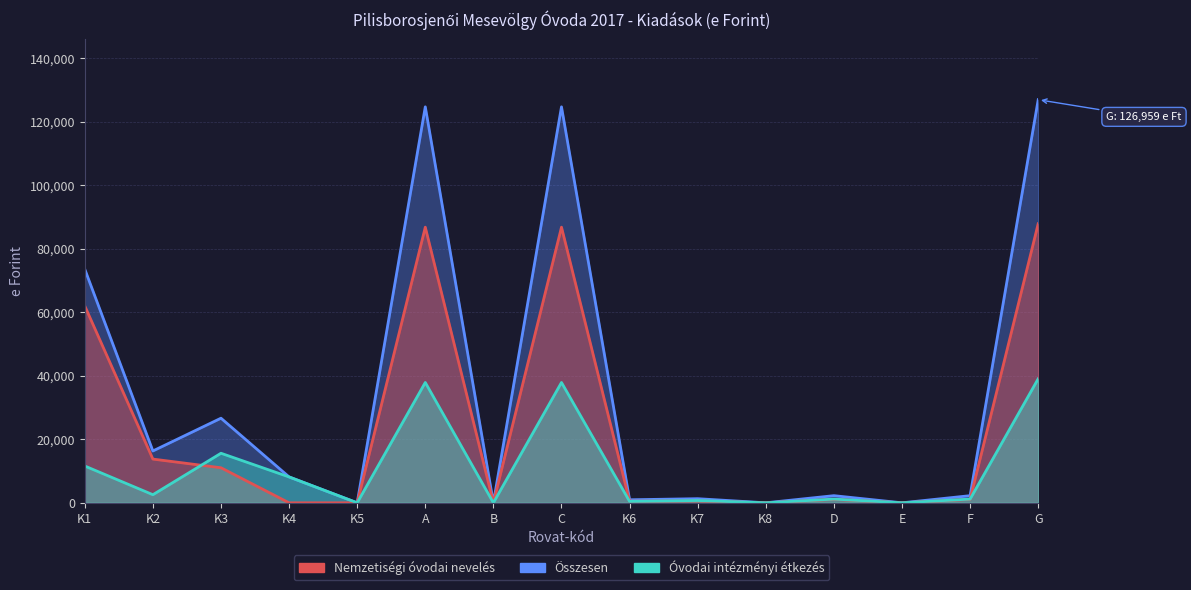

What are all the series names shown in the legend?

Nemzetiségi óvodai nevelés, Óvodai intézményi étkezés, Összesen